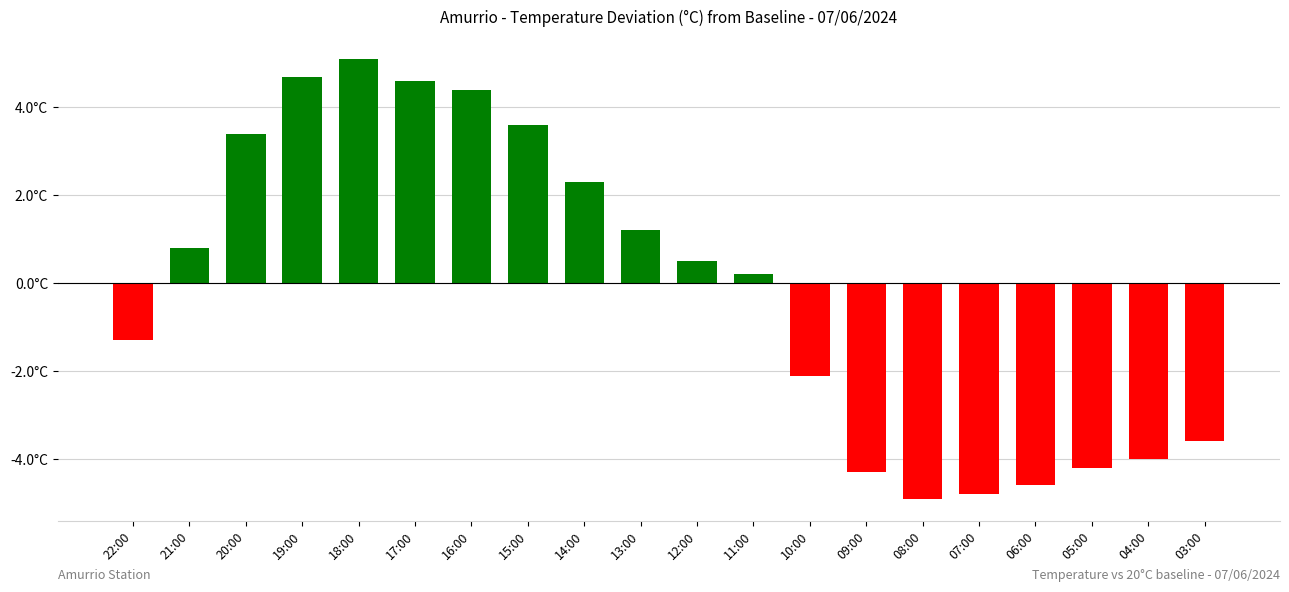

The chart shows a value of 4.7 at 19:00. True or false?

True